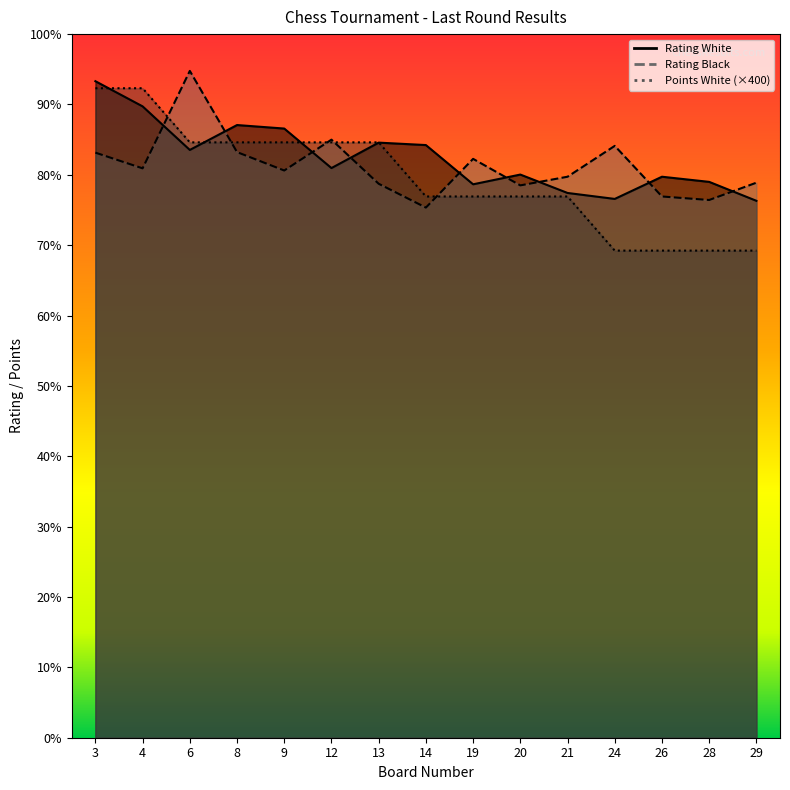

Is it true that Rating Black equals 3205 at 29?

False